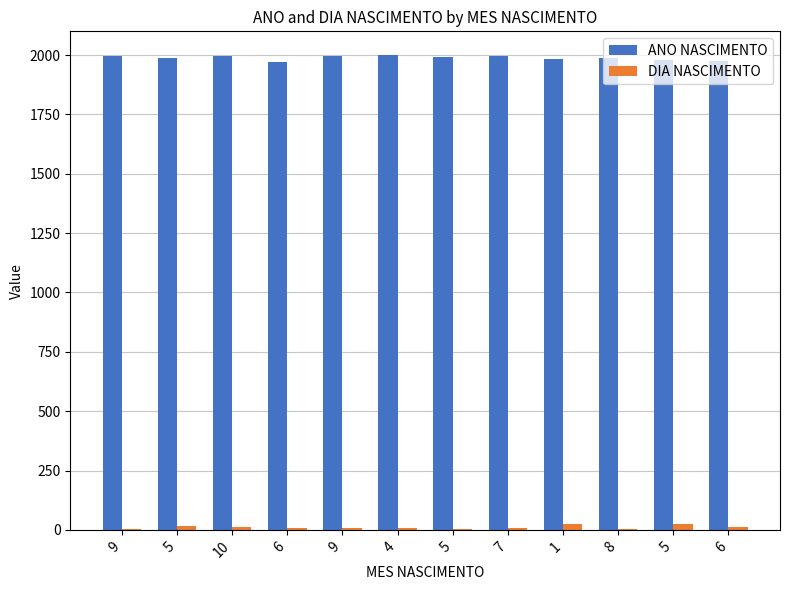

At which category is the sum across all series the highest?

10